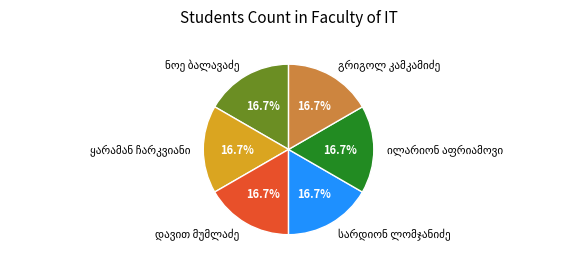

Is there any slice that represents more than half of the pie?

No